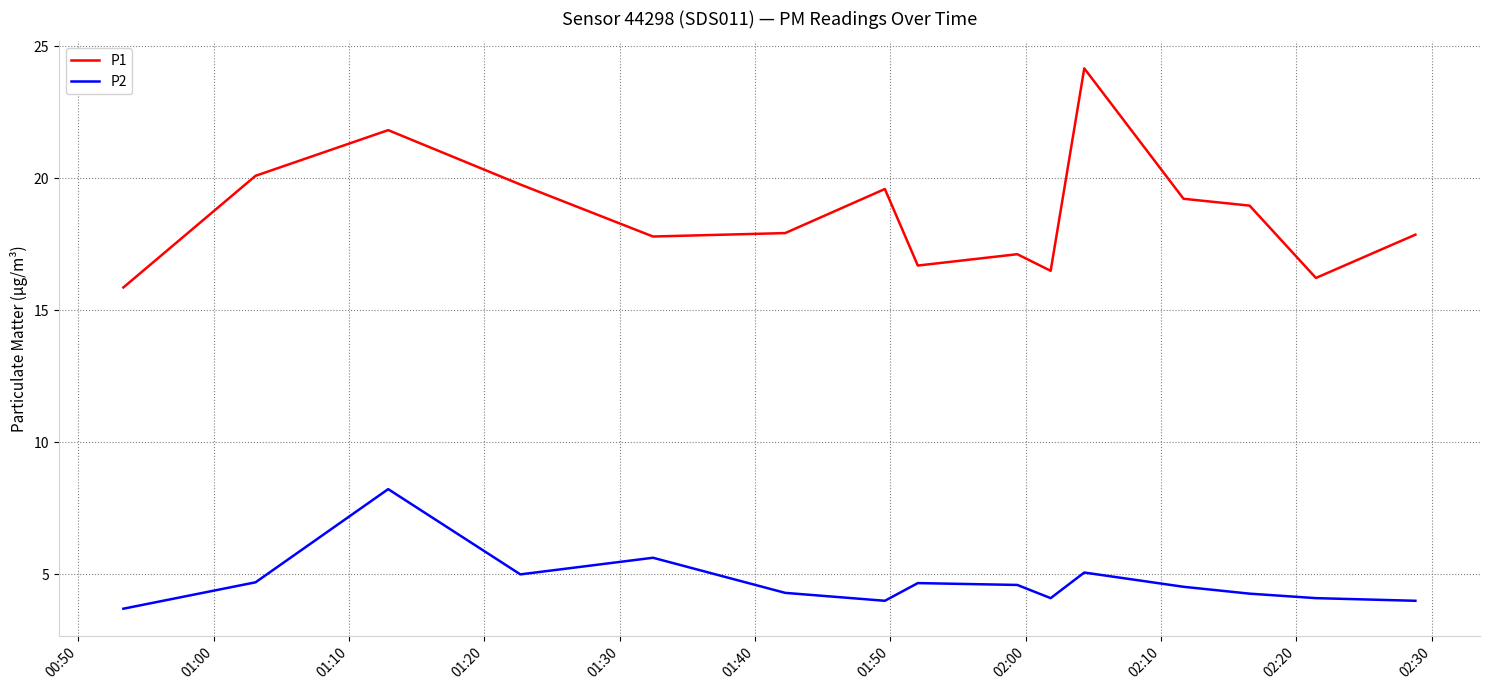

True or false: P1 and P2 intersect in this chart.

False